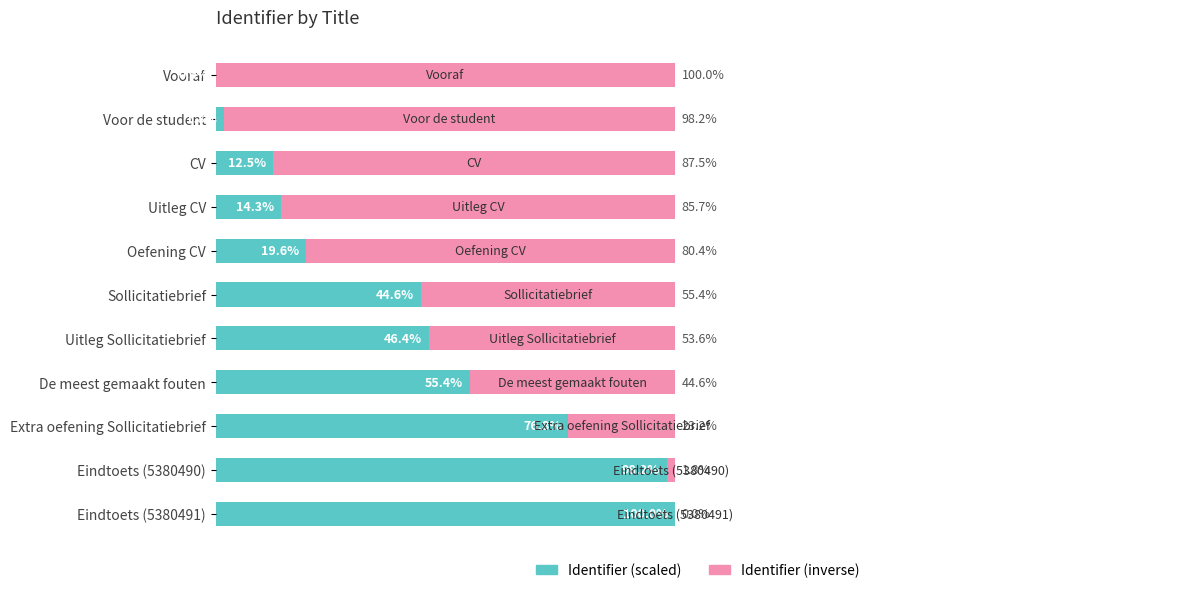

At which label is Identifier (scaled) closest to 50?

Uitleg Sollicitatiebrief